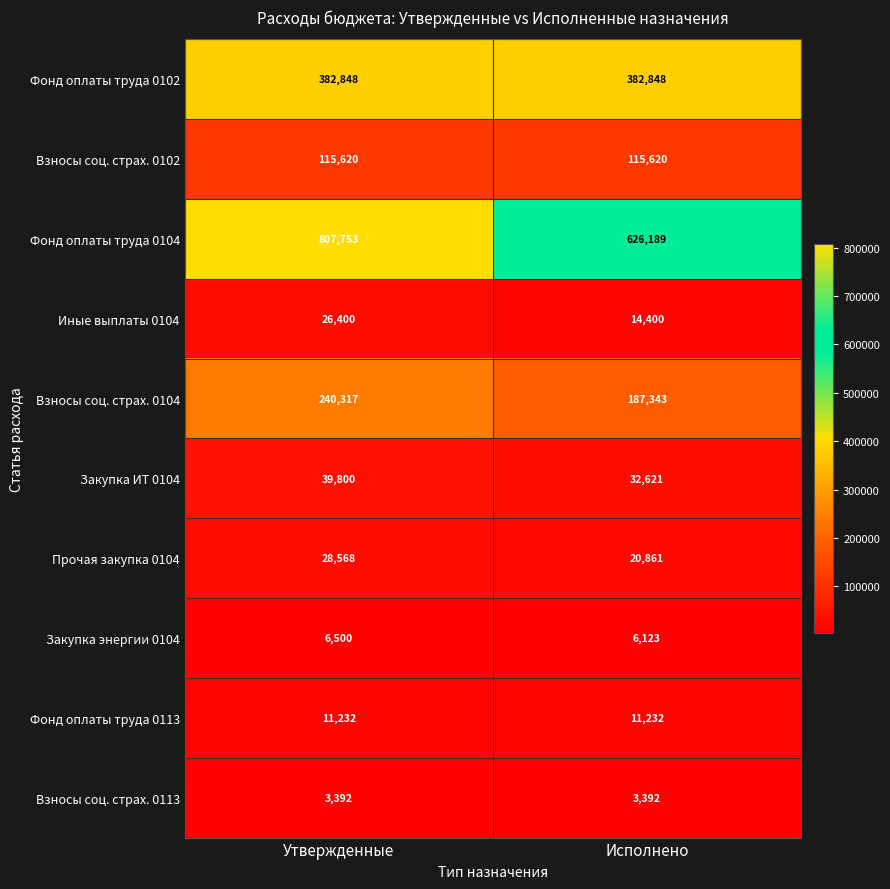

Is it true that Фонд оплаты труда 0104 equals 543413 at Утвержденные?

False